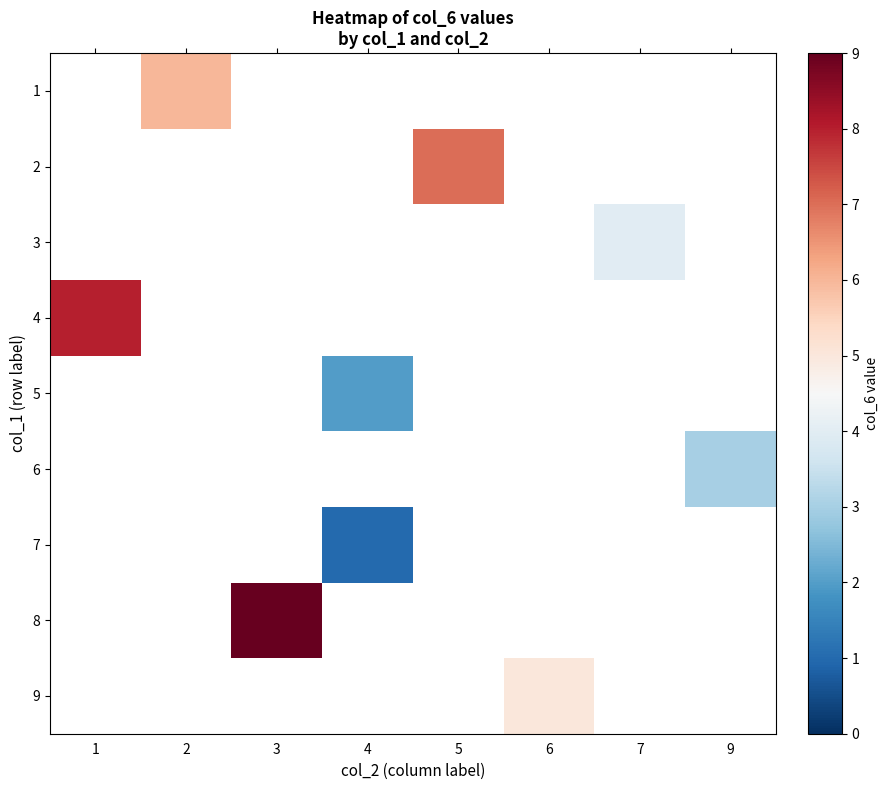

Count the number of data series in this chart.

9